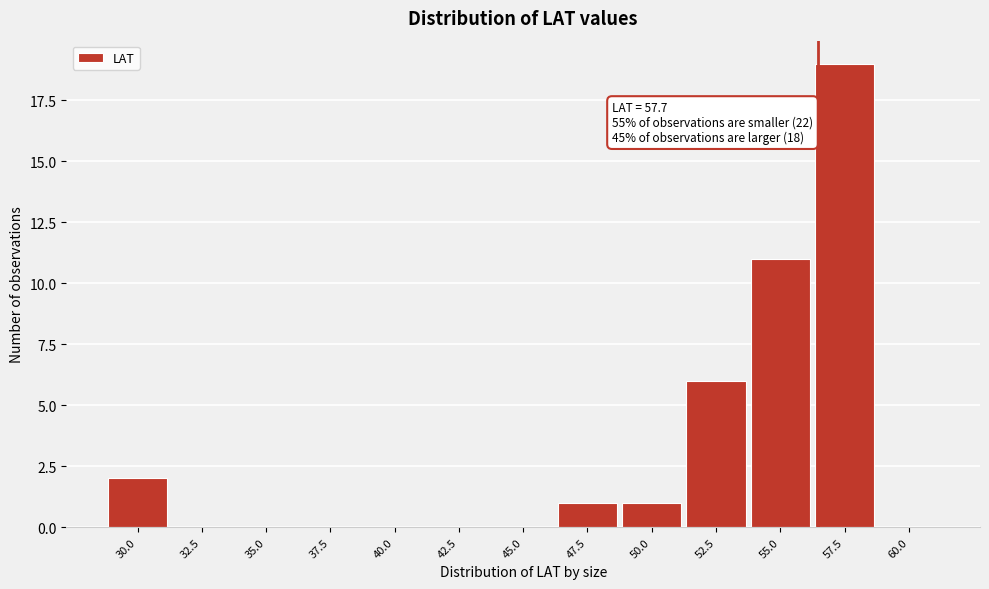

Reading left to right, list all the values displayed in this chart.

30.0=2	32.5=0	35.0=0	37.5=0	40.0=0	42.5=0	45.0=0	47.5=1	50.0=1	52.5=6	55.0=11	57.5=19	60.0=0